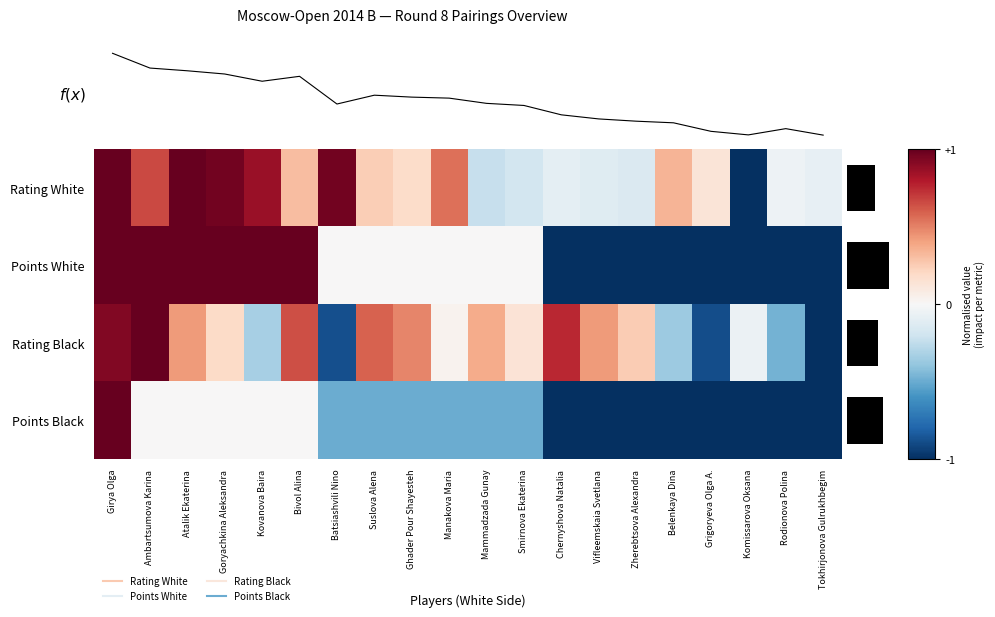

At which category is the sum across all series the highest?

Girya Olga